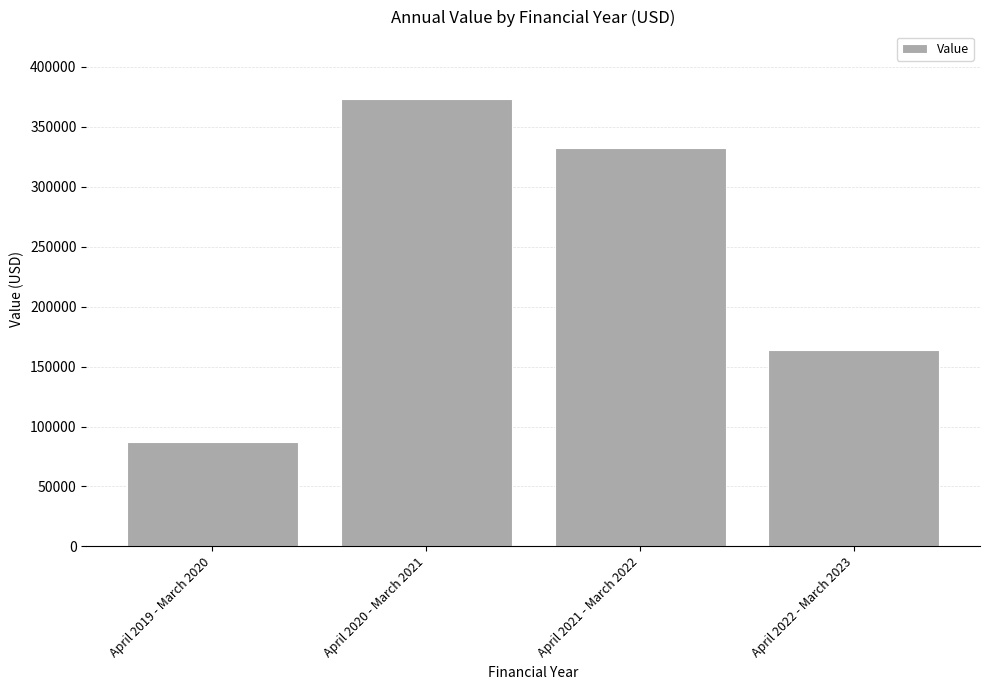

At which label does the data first exceed 332030?

April 2020 - March 2021